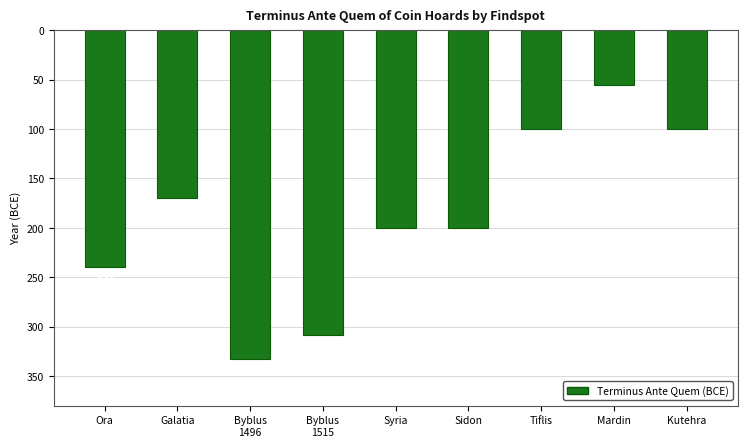

Between Syria and Tiflis, which is larger?

Tiflis